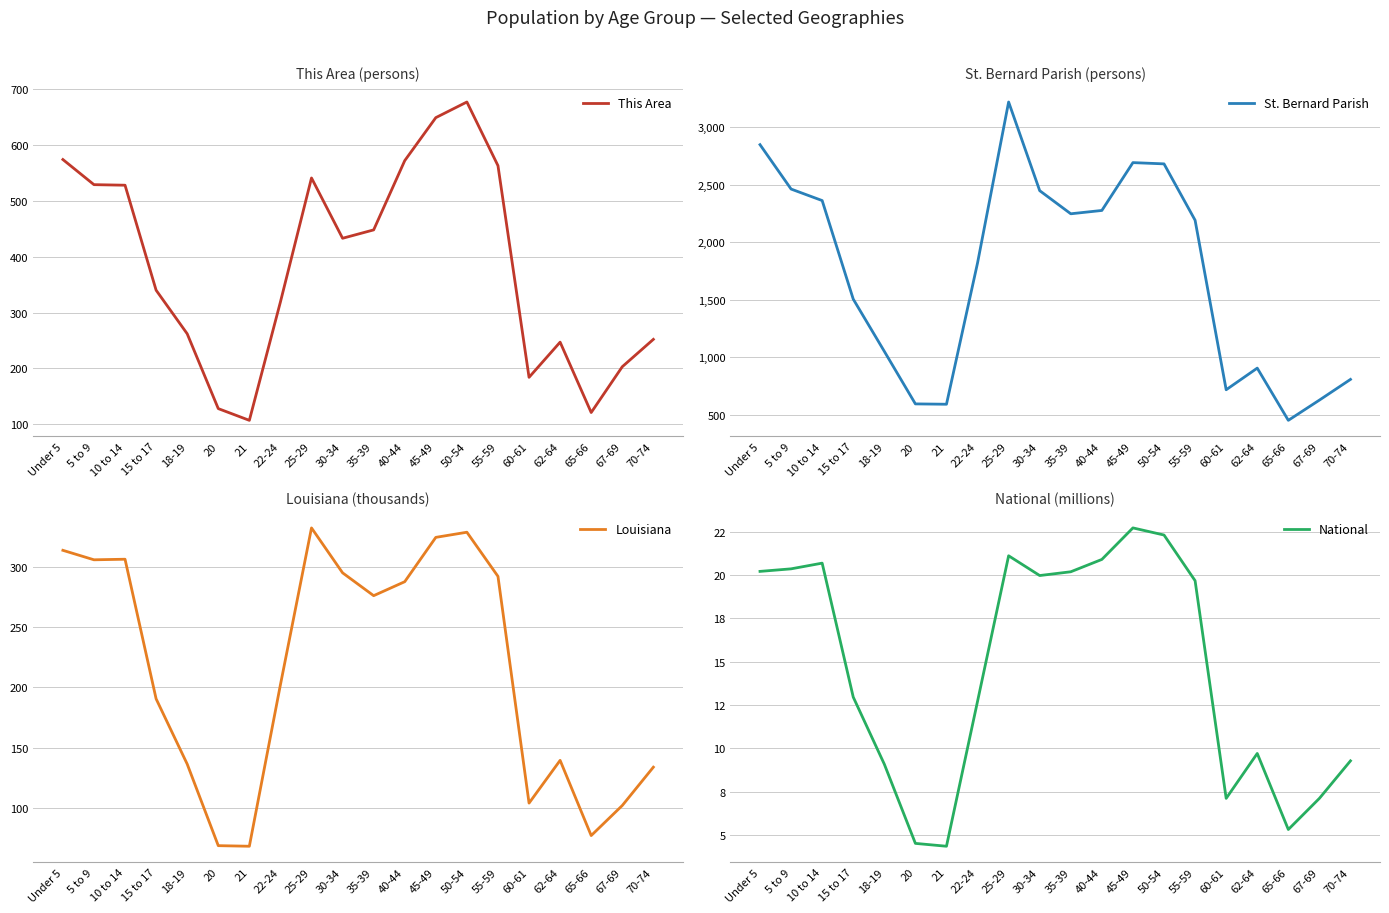

Which series has the largest total across all categories?

St. Bernard Parish